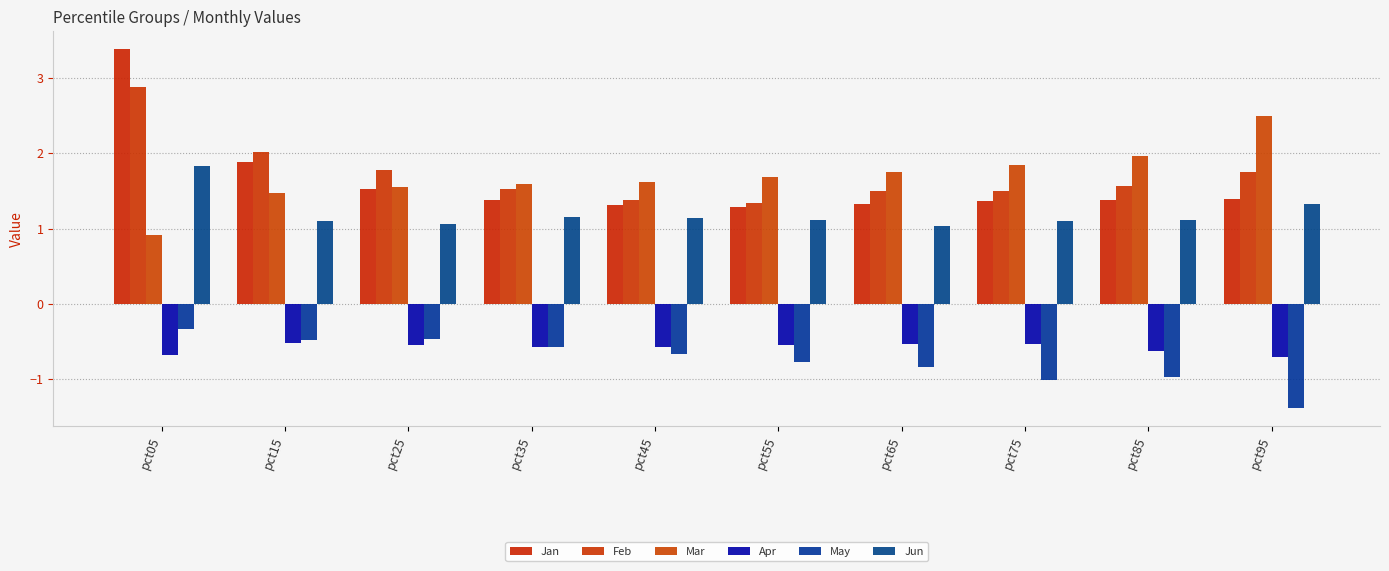

How many groups of bars are there?

10